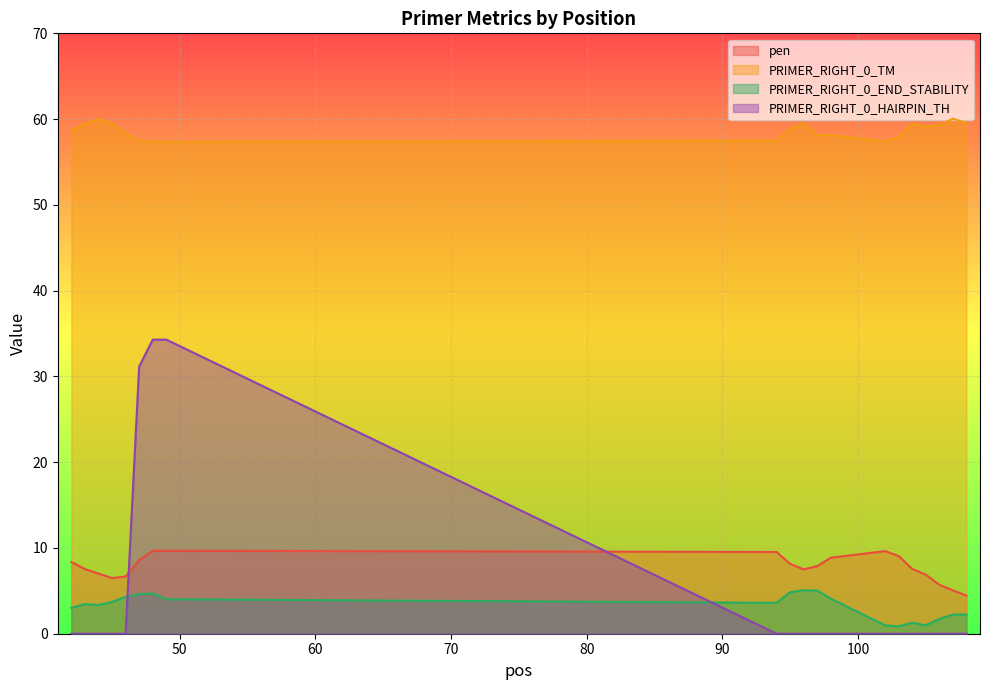

What is the total value across all series at 45?

69.7